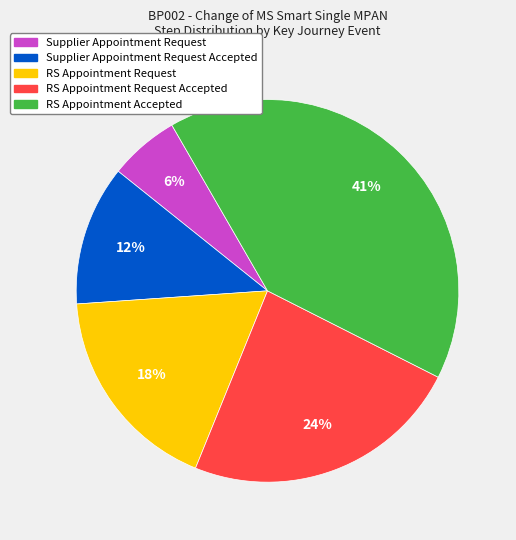

To the nearest percent, what percentage of the pie is Supplier Appointment Request Accepted?

12%